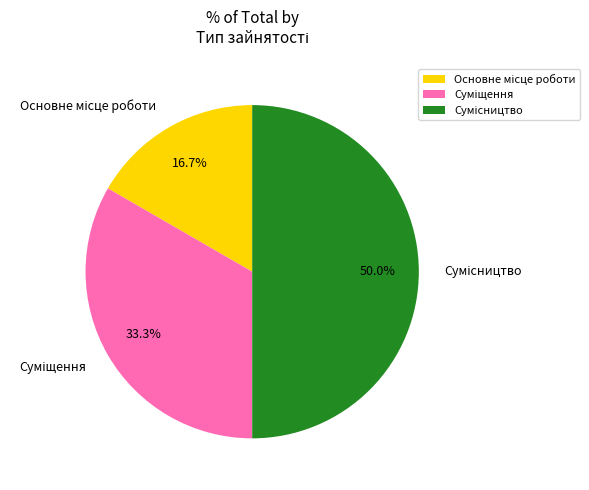

Is there any slice that represents more than half of the pie?

No